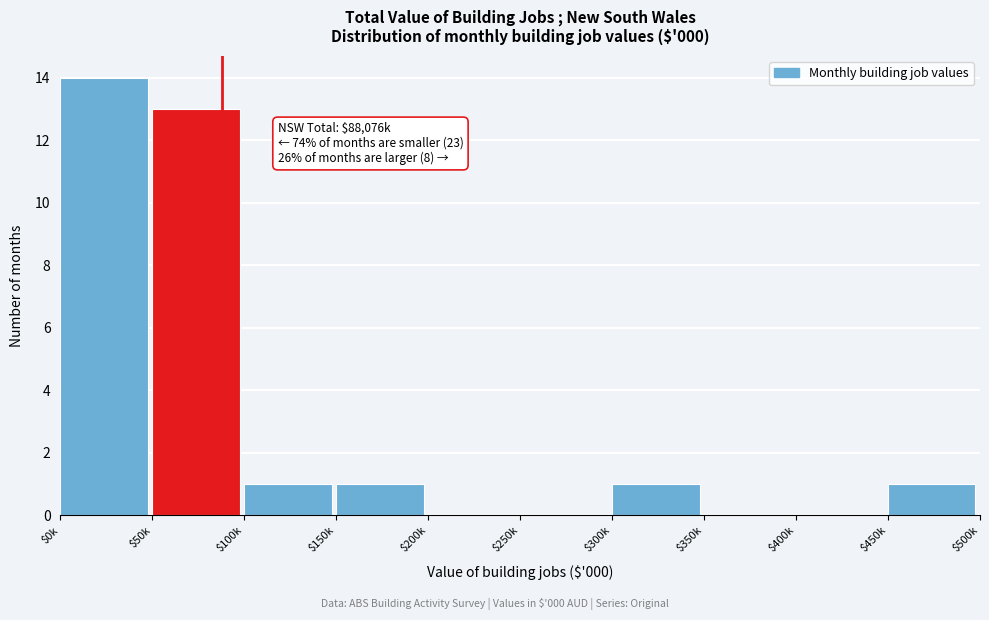

Is it true that the value at $300k is 2?

False